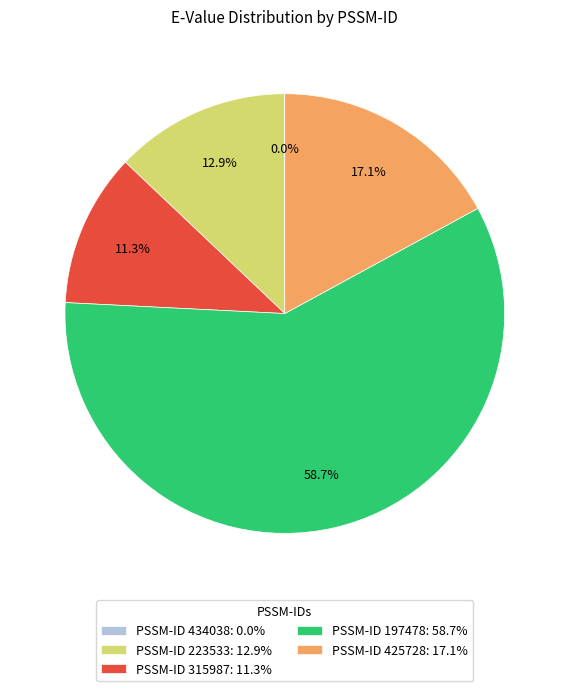

To the nearest percent, what is the average slice percentage?

20%